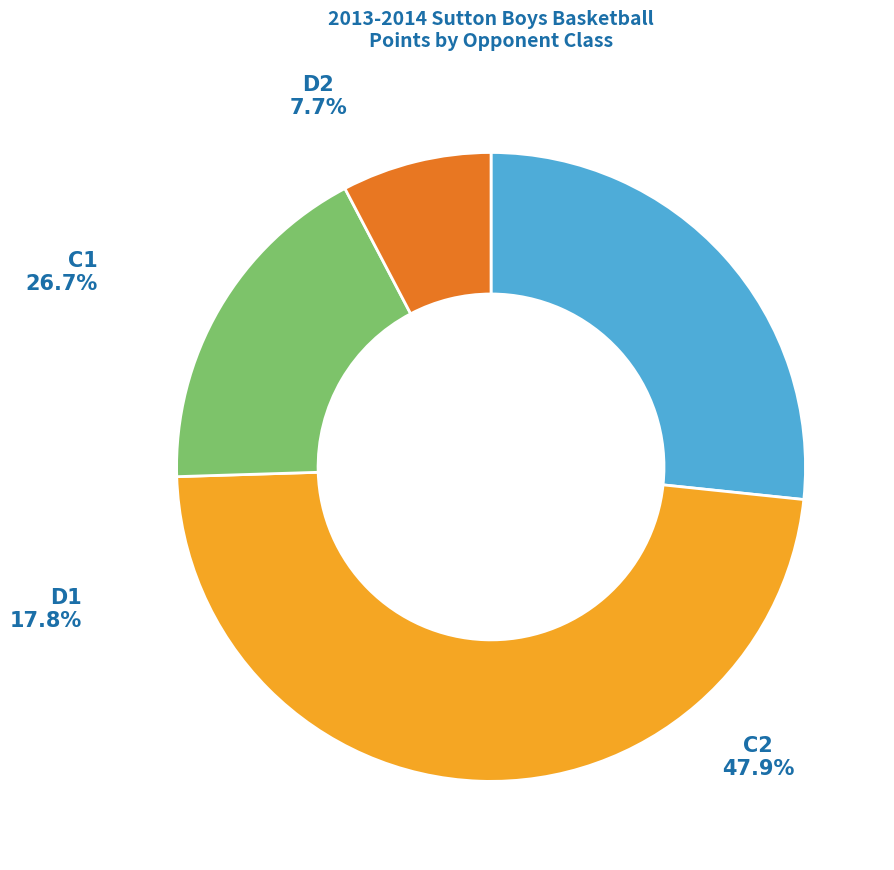

Is there a majority slice in this chart?

No